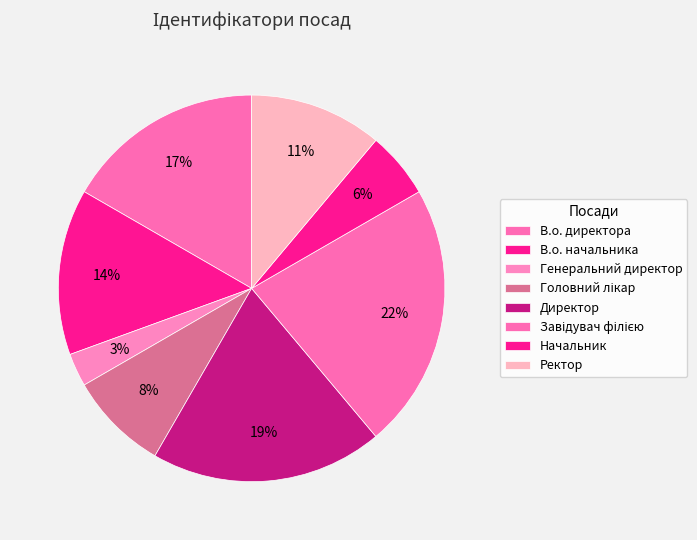

Rank the categories by value from highest to lowest.

Завідувач філією, Директор, В.о. директора, В.о. начальника, Ректор, Головний лікар, Начальник, Генеральний директор